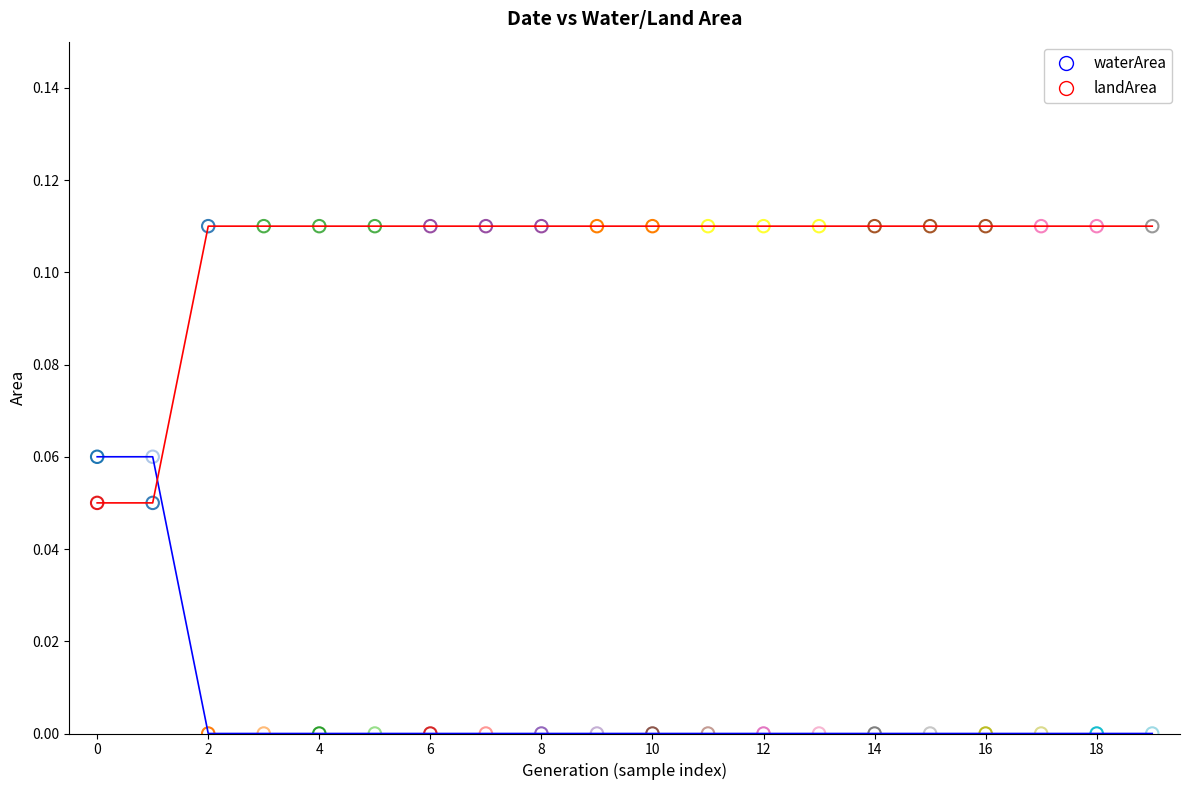

How many lines are shown in the chart?

2